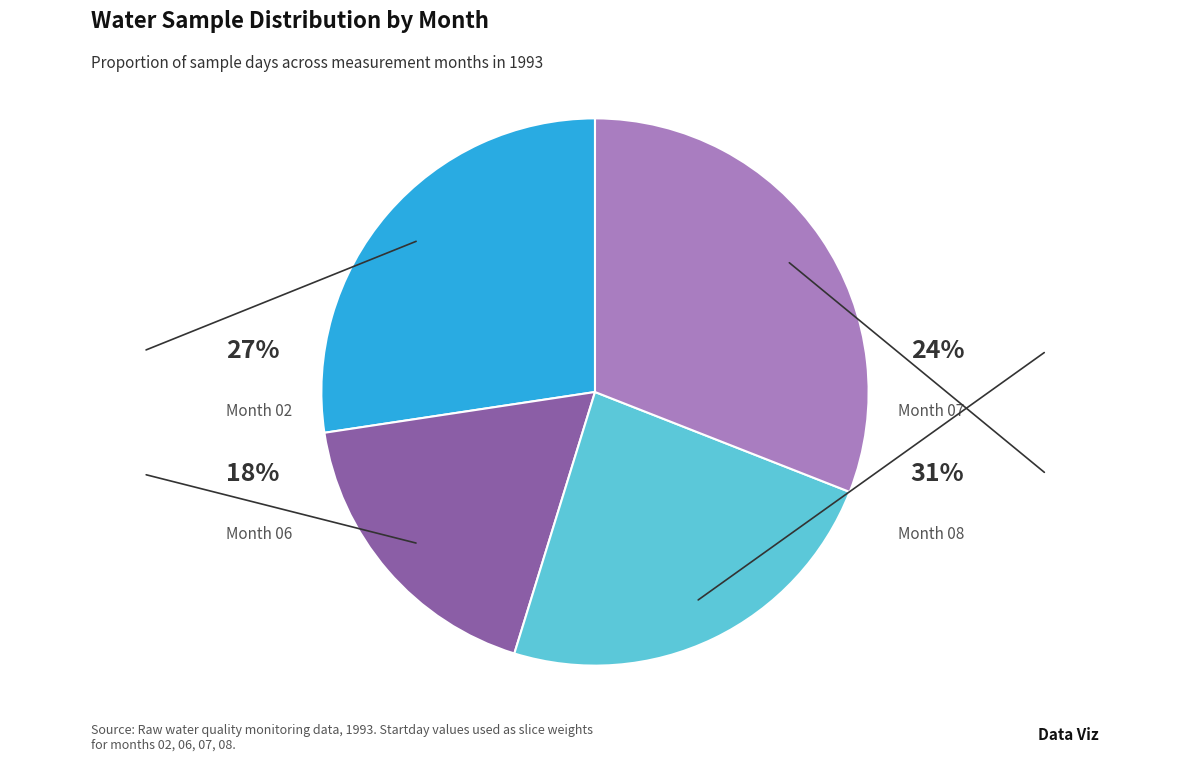

To the nearest percent, what is the average slice percentage?

25%